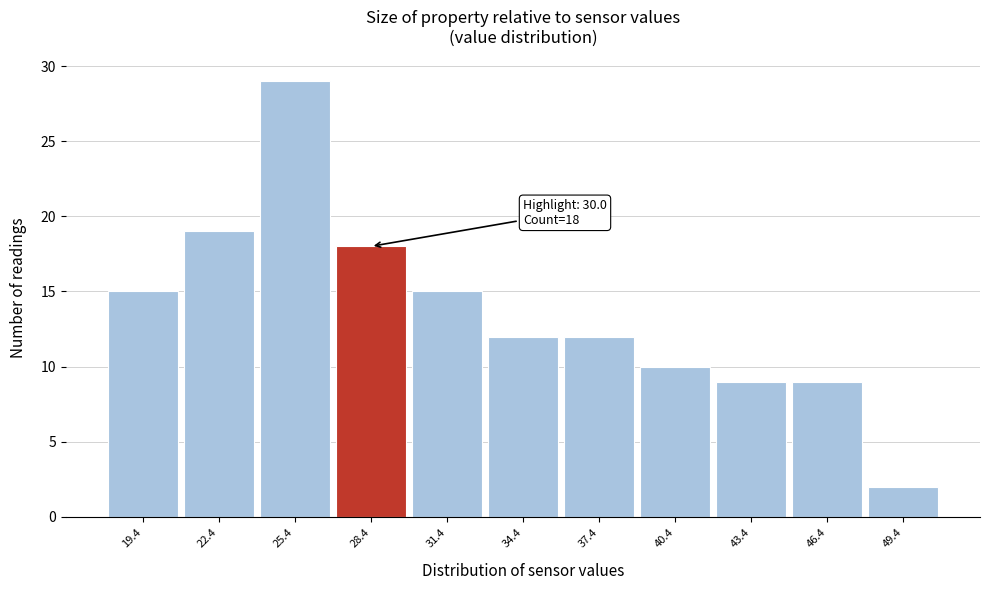

Reading left to right, transcribe all the data shown in this chart.

15	19	29	18	15	12	12	10	9	9	2